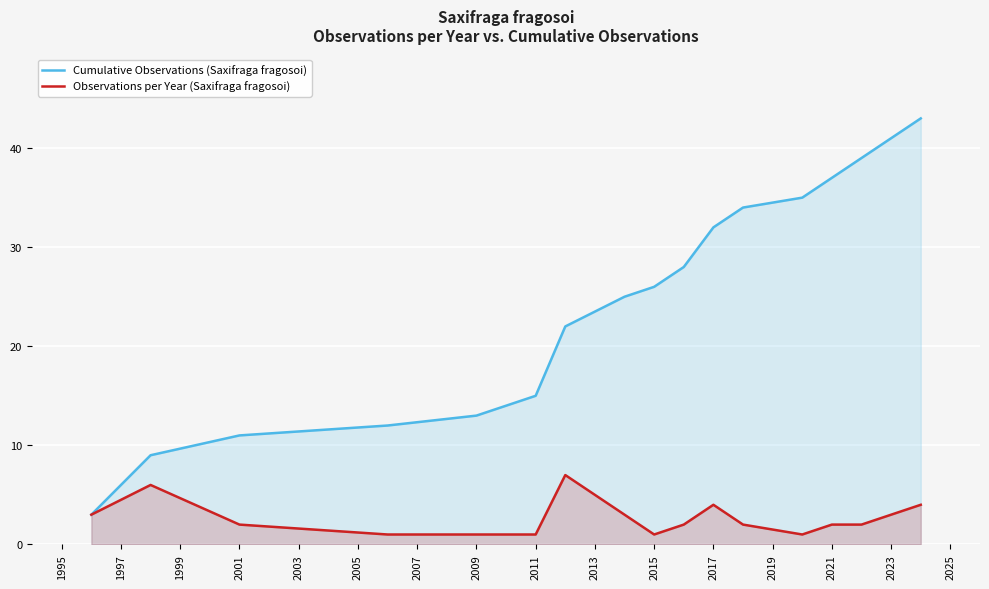

What is the maximum value for Cumulative Observations (Saxifraga fragosoi)?

43